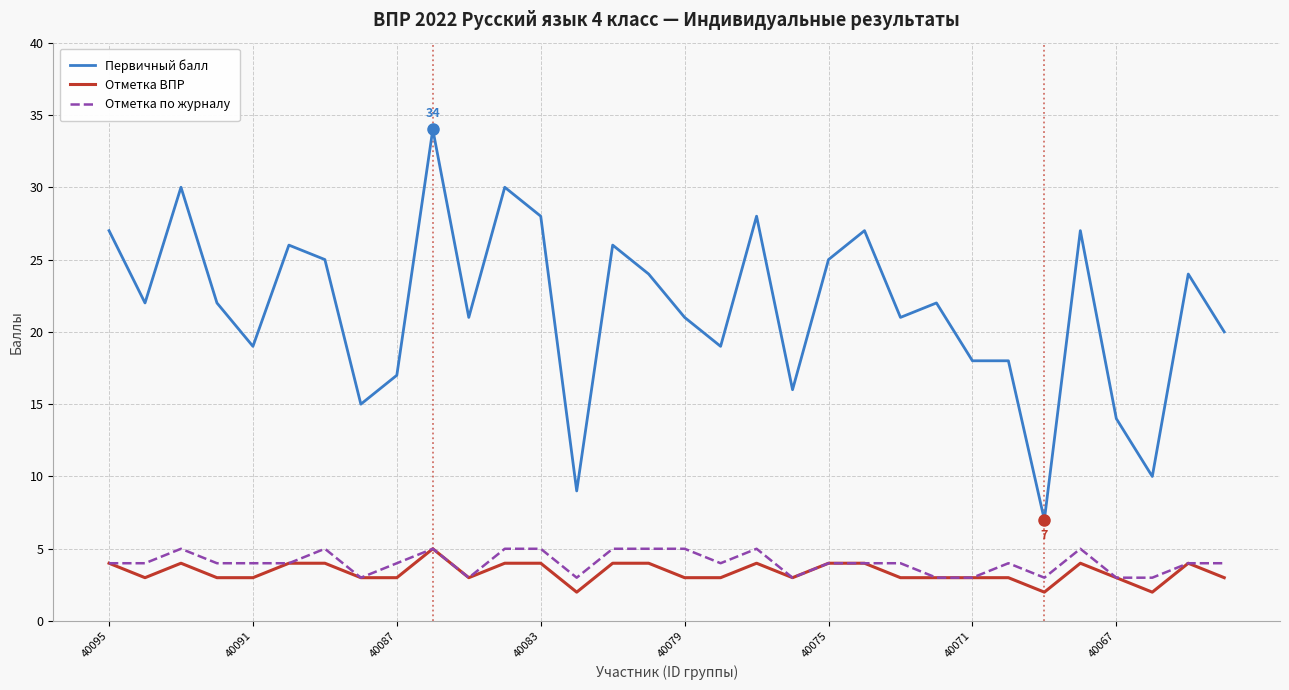

What is the difference between the maximum and second lowest values in the Отметка ВПР series?

3